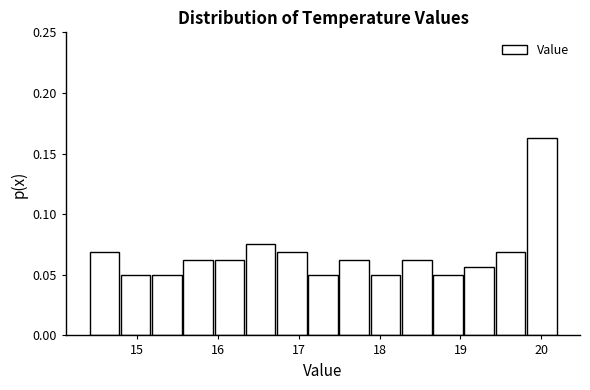

Around what value on the x-axis is the tallest bar? Give the approximate position of its centre, as read against the axis.

20.0